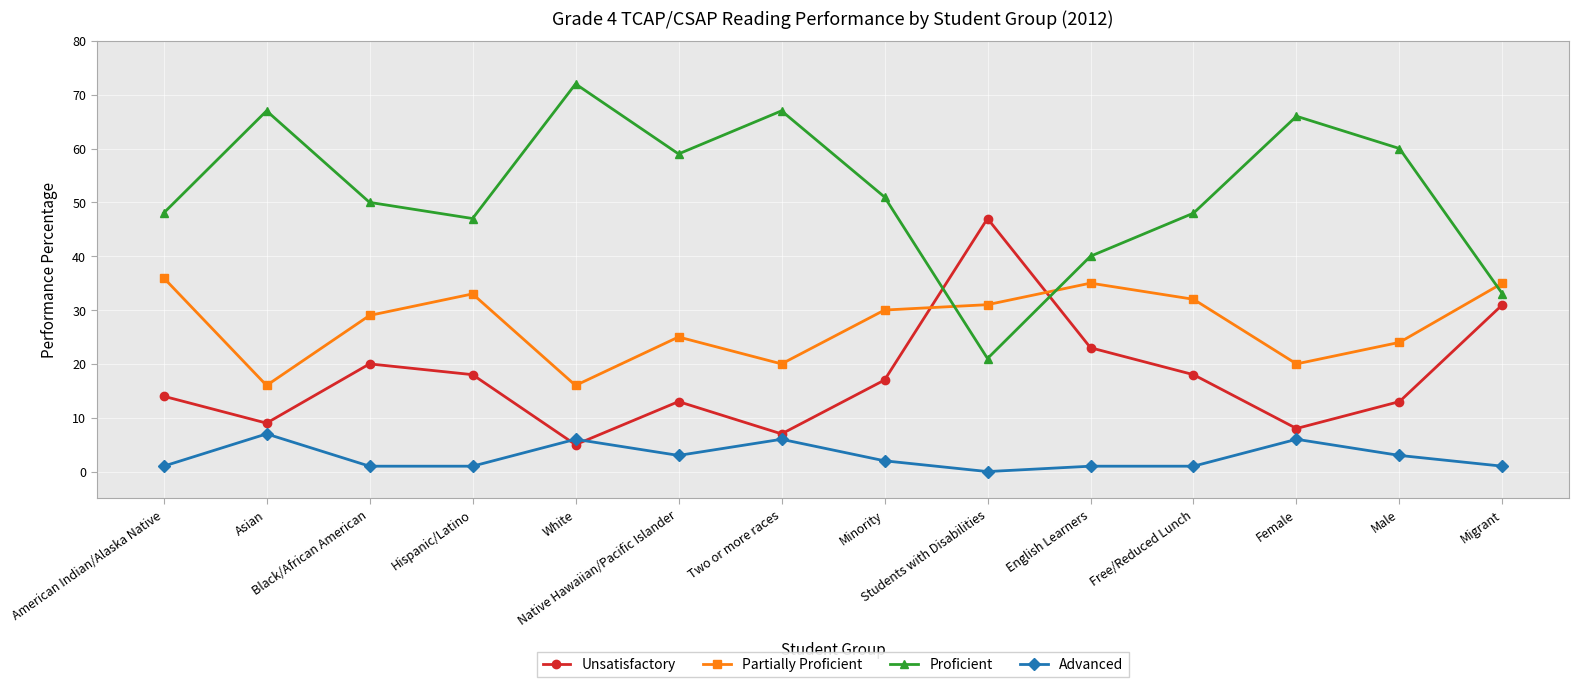

The Advanced series shows 1 at Free/Reduced Lunch. True or false?

True